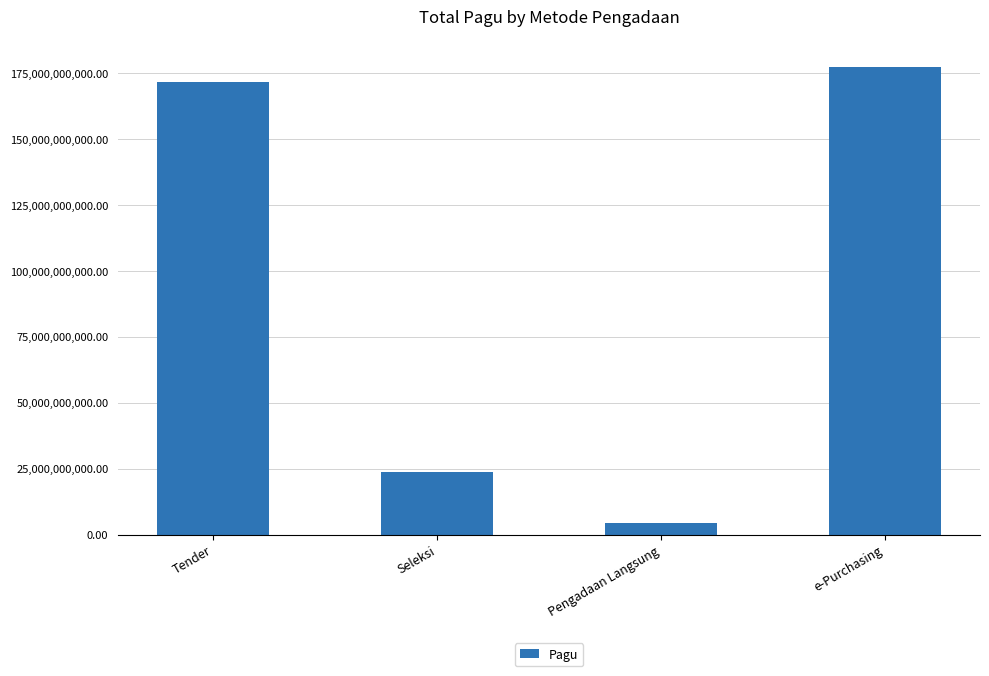

What is the change in value from Tender to e-Purchasing?

+5786243800